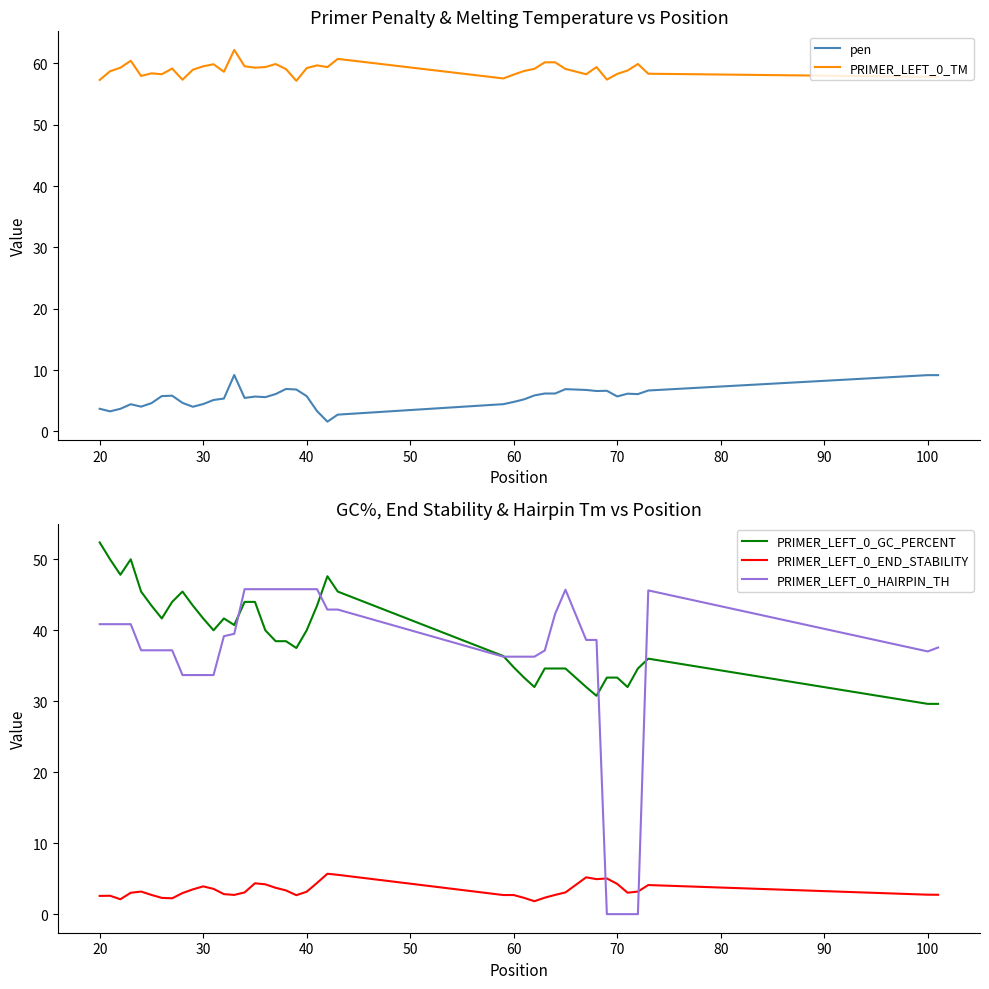

Reading left to right, list all the values displayed in this chart.

pen: 3.7	3.3	3.7	4.4	4.0	4.6	5.8	5.8	4.7	4.0	4.5	5.1	5.4	9.2	5.5	5.7	5.6	6.1	6.9	6.8	5.8	3.3	1.6	2.7	4.4	4.8	5.2	5.9	6.2	6.2	6.9	6.8	6.6	6.6	5.7	6.2	6.1	6.7	9.2	9.2
PRIMER_LEFT_0_TM: 57.3	58.7	59.3	60.4	58.0	58.4	58.2	59.2	57.3	59.0	59.5	59.9	58.6	62.2	59.5	59.3	59.4	59.9	59.1	57.2	59.2	59.7	59.4	60.7	57.6	58.2	58.8	59.1	60.2	60.2	59.1	58.2	59.4	57.4	58.3	58.8	59.9	58.3	57.8	57.8
PRIMER_LEFT_0_GC_PERCENT: 52.4	50.0	47.8	50.0	45.5	43.5	41.7	44.0	45.5	43.5	41.7	40.0	41.7	40.7	44.0	44.0	40.0	38.5	38.5	37.5	40.0	43.5	47.6	45.5	36.4	34.8	33.3	32.0	34.6	34.6	34.6	32.0	30.8	33.3	33.3	32.0	34.6	36.0	29.6	29.6
PRIMER_LEFT_0_END_STABILITY: 2.6	2.6	2.1	3.0	3.2	2.7	2.3	2.2	3.0	3.5	3.9	3.6	2.8	2.7	3.1	4.3	4.2	3.7	3.3	2.7	3.2	4.4	5.7	5.5	2.7	2.7	2.3	1.8	2.3	2.7	3.1	5.2	4.9	5.0	4.3	3.0	3.2	4.1	2.7	2.7
PRIMER_LEFT_0_HAIRPIN_TH: 40.9	40.9	40.9	40.9	37.2	37.2	37.2	37.2	33.7	33.7	33.7	33.7	39.2	39.5	45.8	45.8	45.8	45.8	45.8	45.8	45.8	45.8	42.9	42.9	36.3	36.3	36.3	36.3	37.1	42.3	45.7	38.6	38.6	0.0	0.0	0.0	0.0	45.6	37.0	37.6